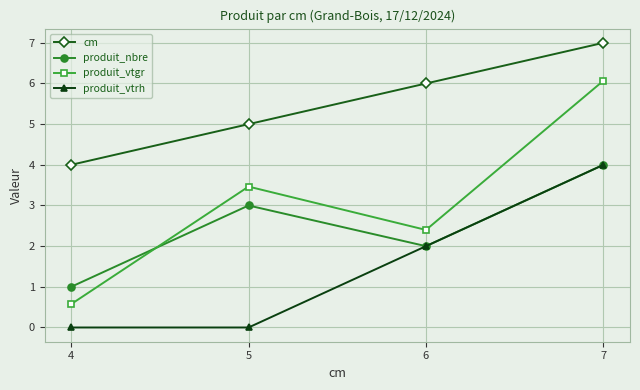

What is the spread (max minus min) of values at 4?

4.0